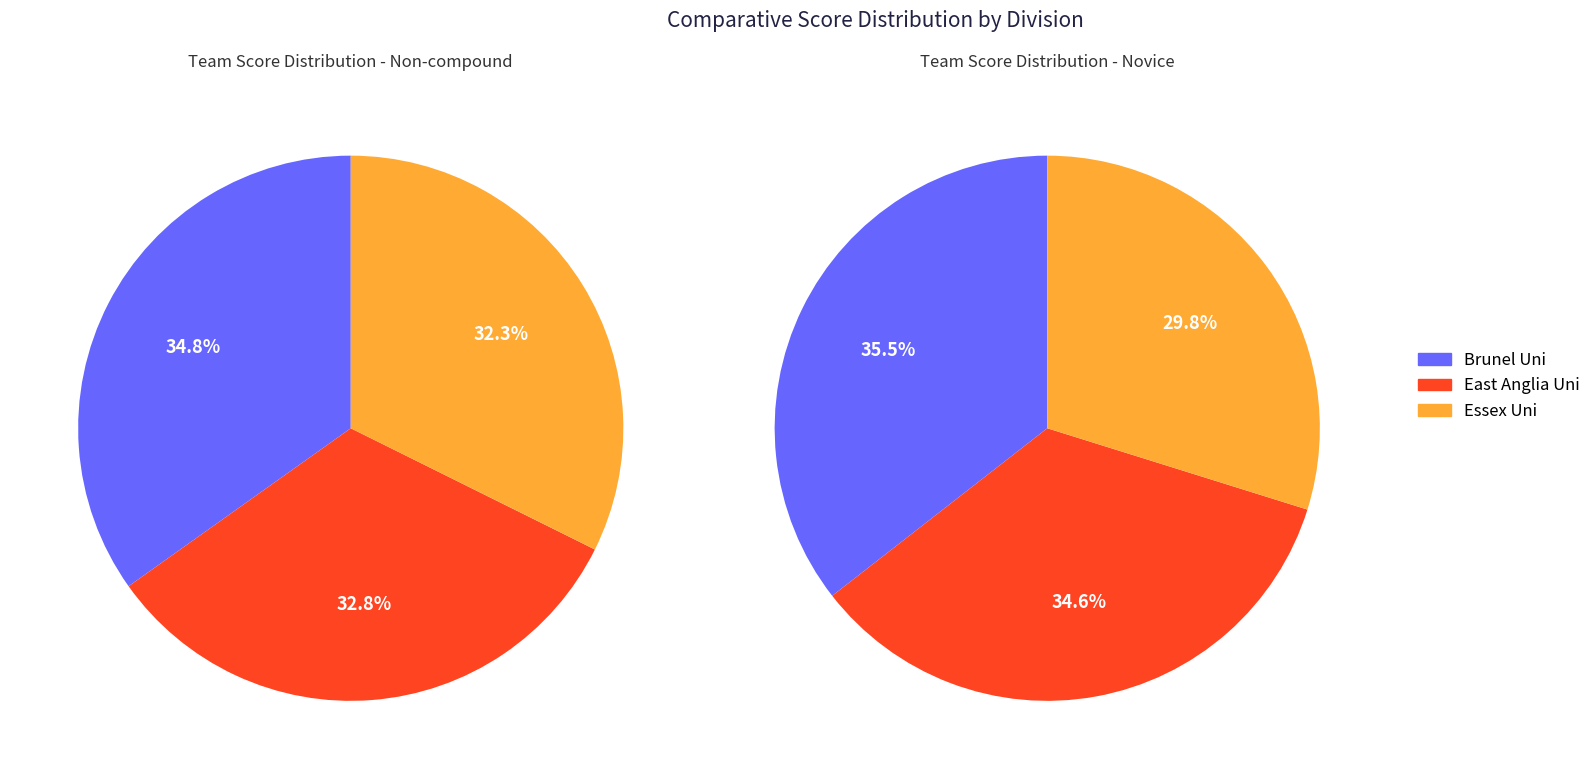

To the nearest percent, what percentage of the pie is Essex Uni?

32%